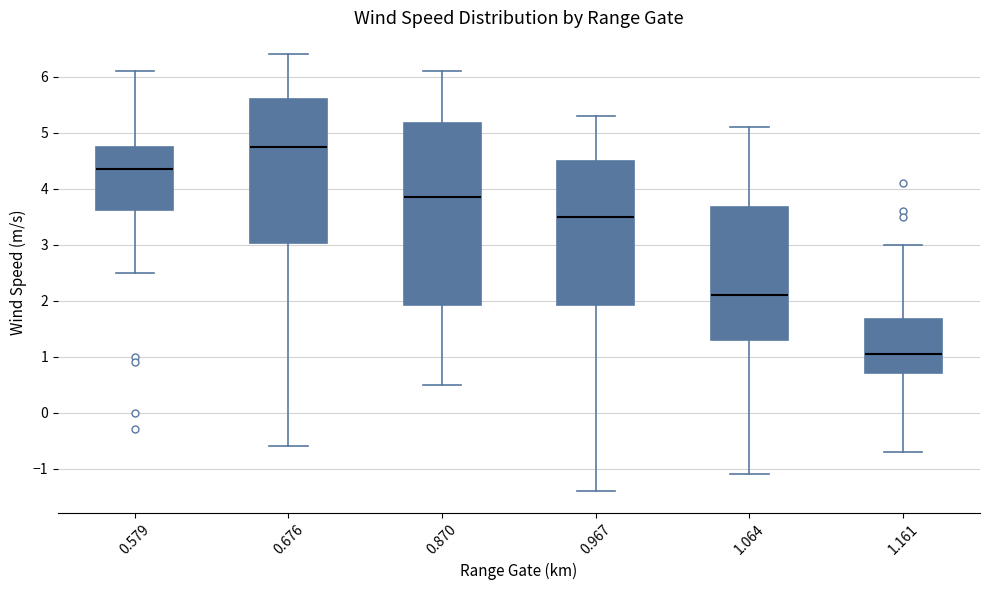

Which box has the highest median line?

0.676